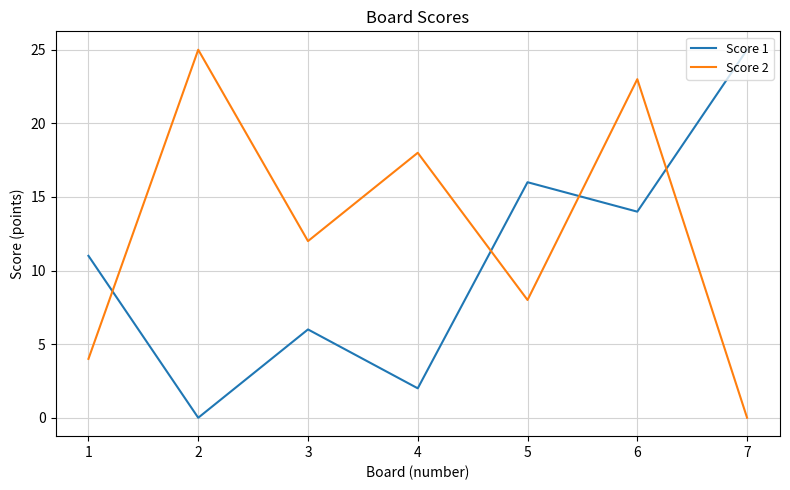

Reading left to right, list all the values displayed in this chart.

Score 1: 11	0	6	2	16	14	25
Score 2: 4	25	12	18	8	23	0